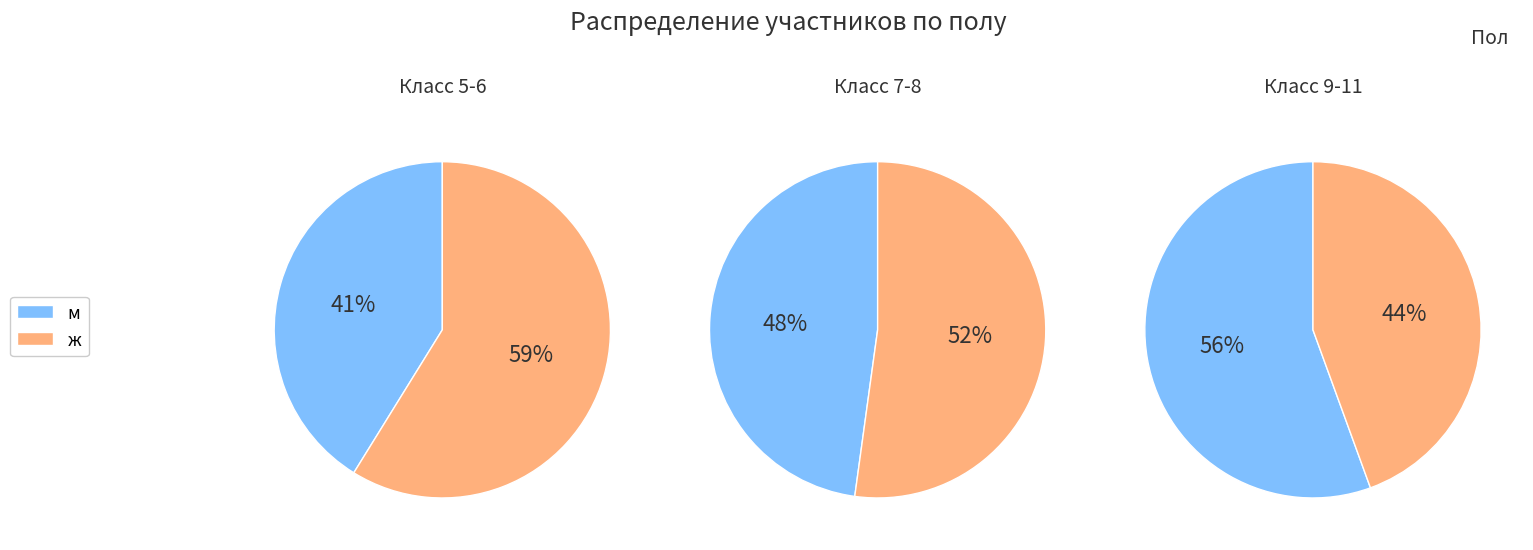

How many slices are in this pie chart?

2